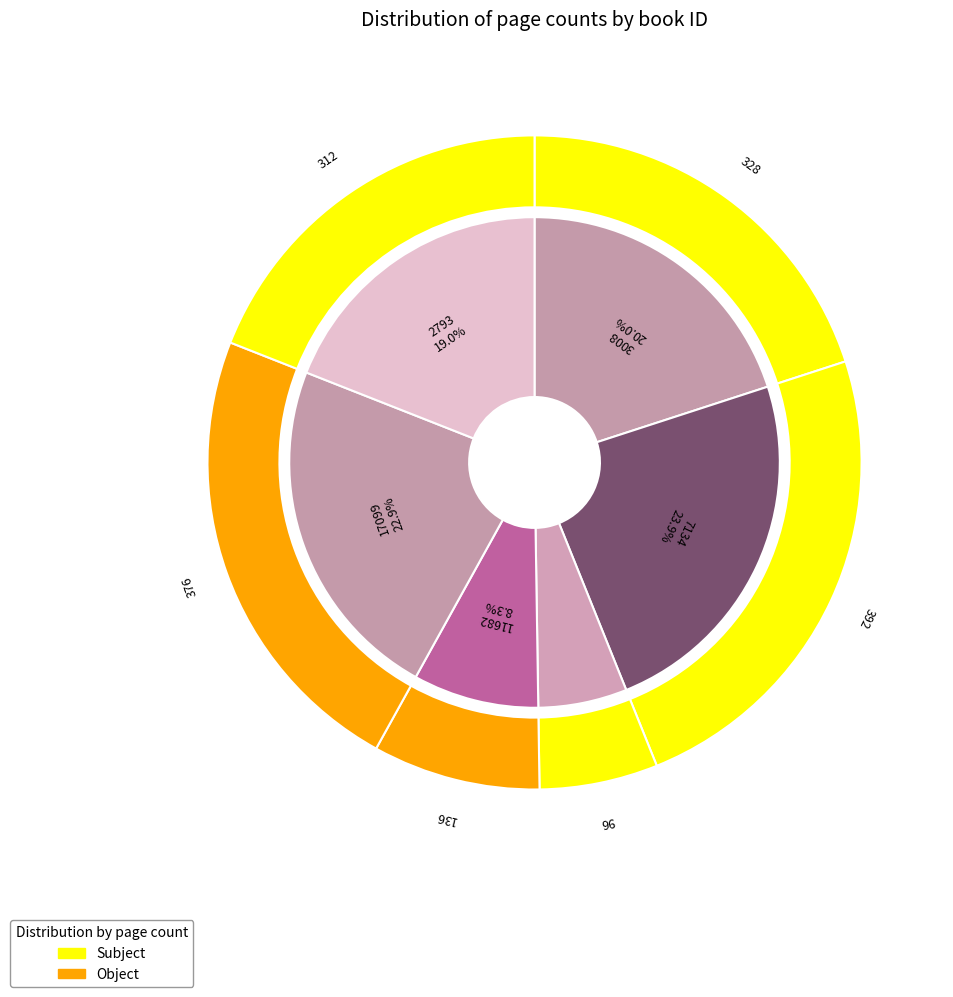

What is the total percentage of 3008 and 5521?

25.9%